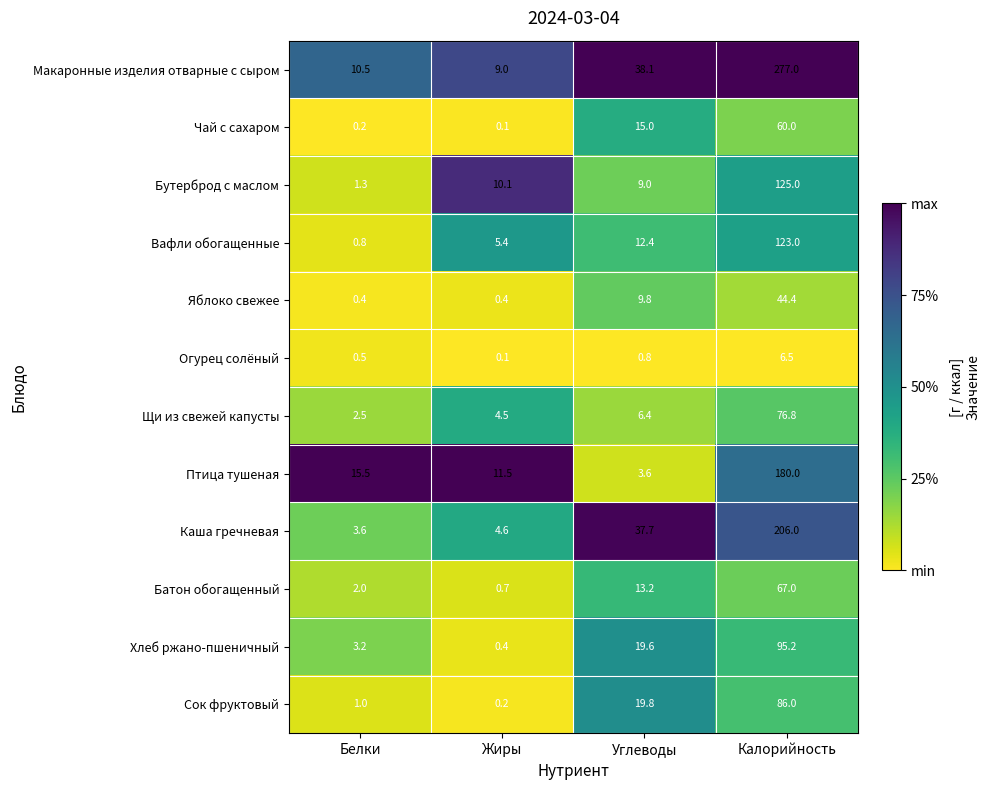

Is it true that Яблоко свежее equals 66.6 at Калорийность?

False